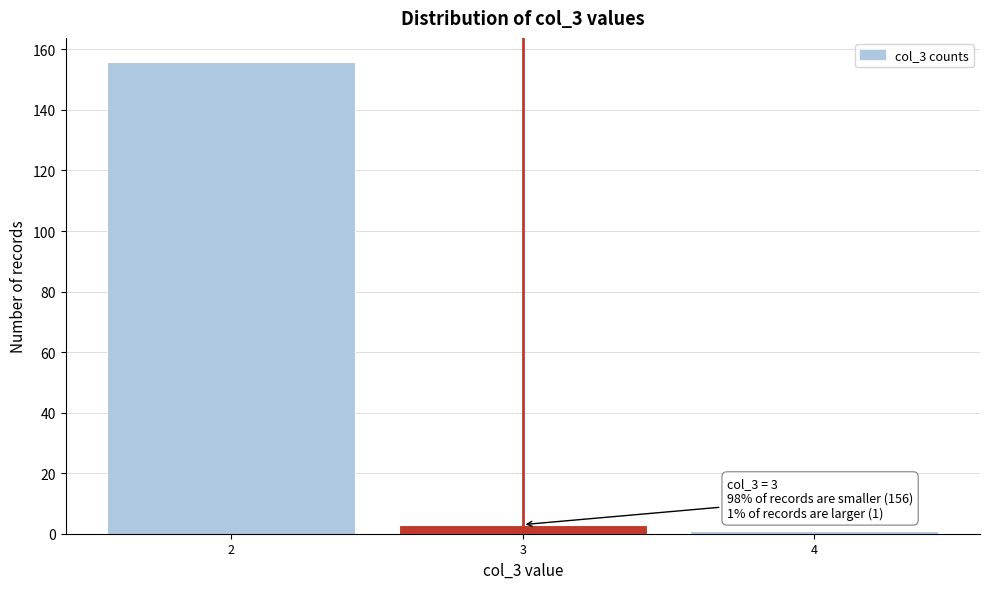

Reading left to right, list all the values displayed in this chart.

156	3	1